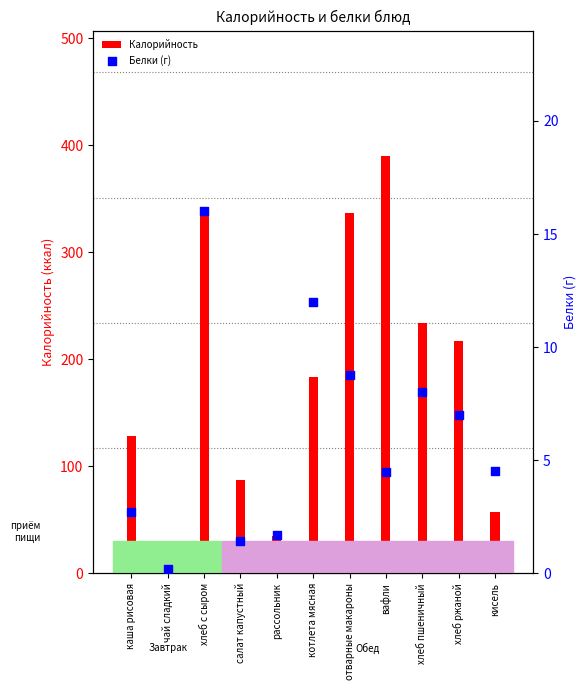

At how many categories does at least one series exceed 353?

1